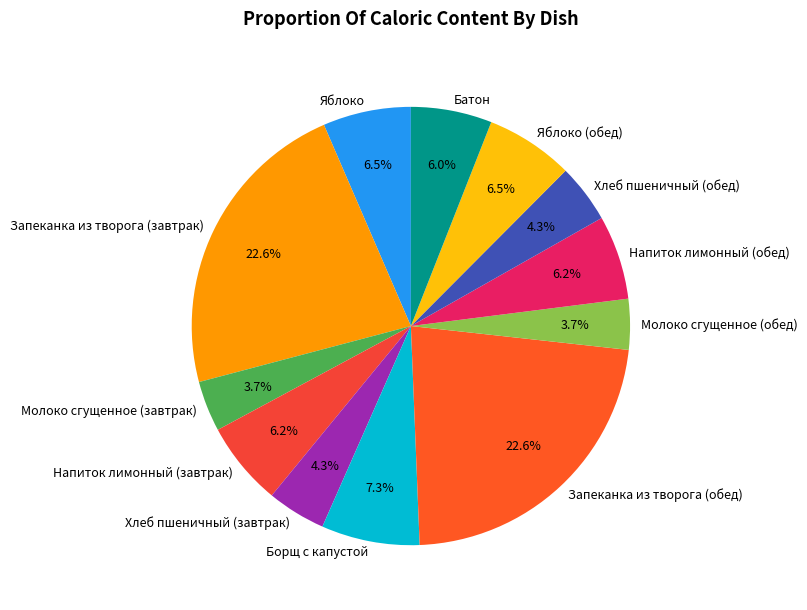

Between Хлеб пшеничный (завтрак) and Яблоко, which is larger?

Яблоко